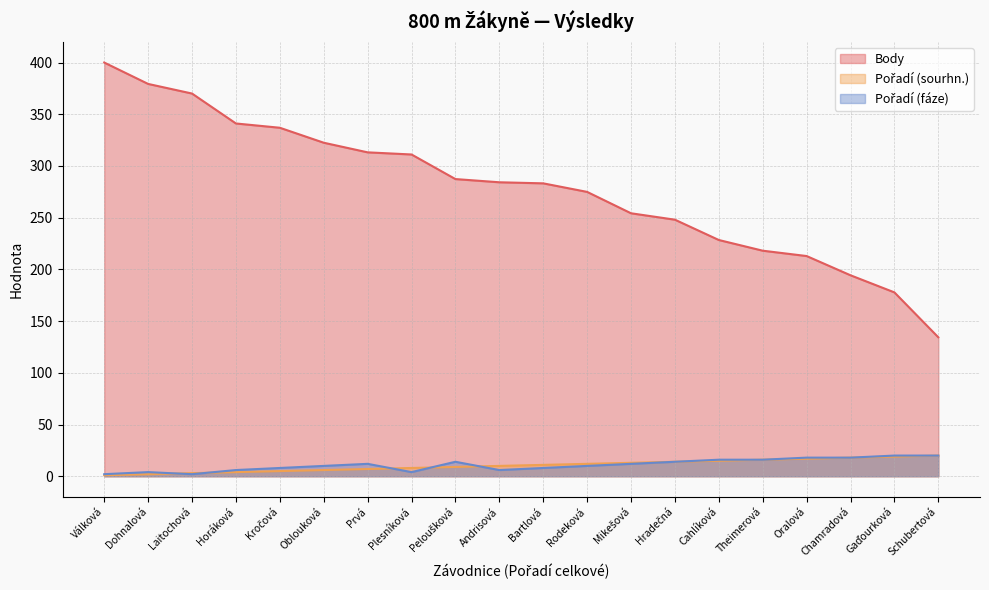

What is the minimum value shown in the chart?

1.0